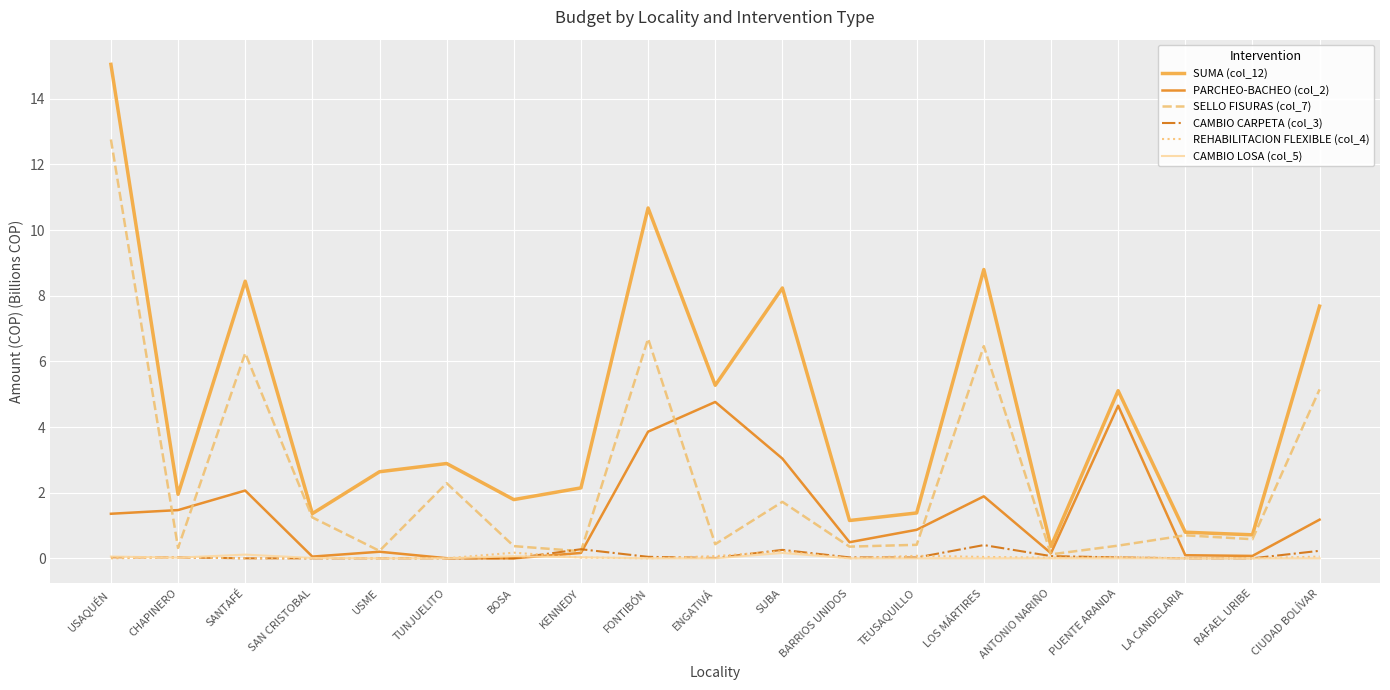

Is it true that SUMA (col_12) equals 13.2 at CIUDAD BOLÍVAR?

False